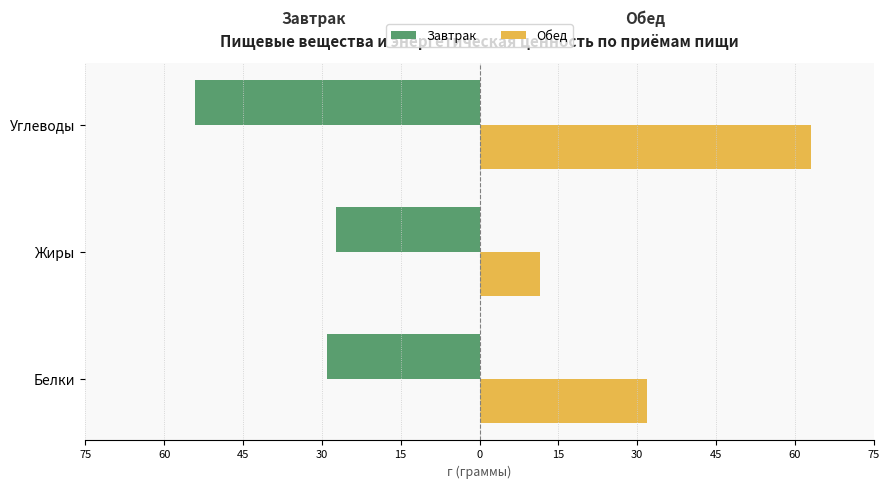

Which series has the widest spread of values?

Обед